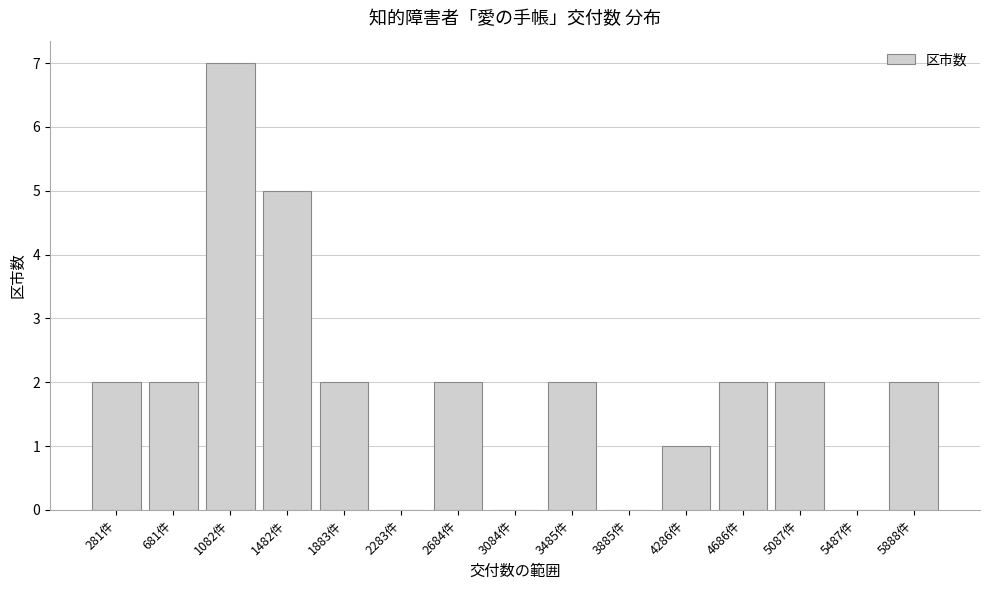

Reading left to right, transcribe all the data shown in this chart.

281件=2	681件=2	1082件=7	1482件=5	1883件=2	2283件=0	2684件=2	3084件=0	3485件=2	3885件=0	4286件=1	4686件=2	5087件=2	5487件=0	5888件=2